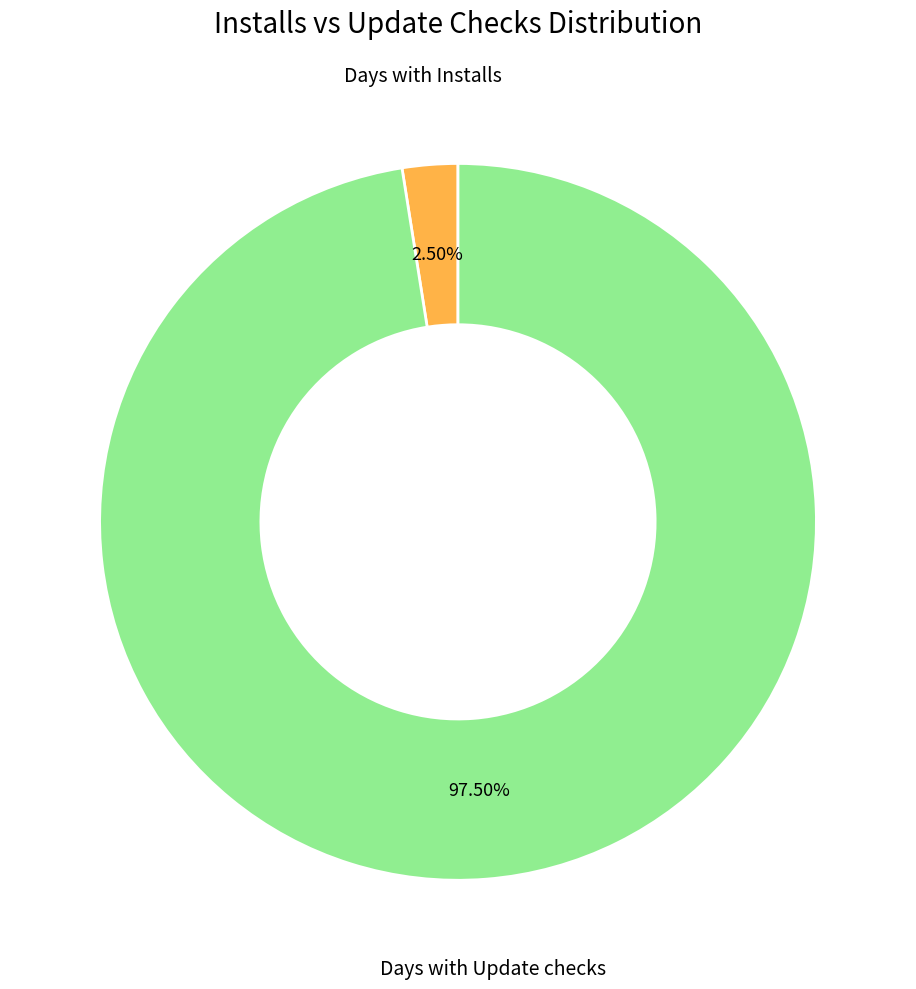

Is there any slice that represents more than half of the pie?

Yes